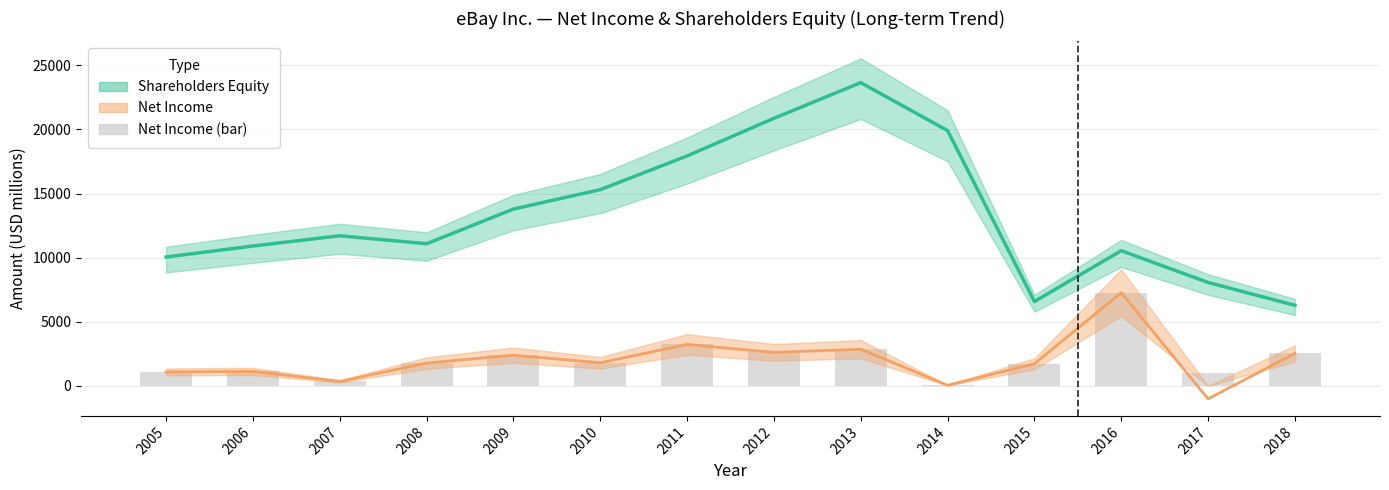

Reading left to right, list all the values displayed in this chart.

2005=1082	2006=1126	2007=348	2008=1779	2009=2389	2010=1801	2011=3229	2012=2609	2013=2856	2014=46	2015=1725	2016=7266	2017=1016	2018=2530